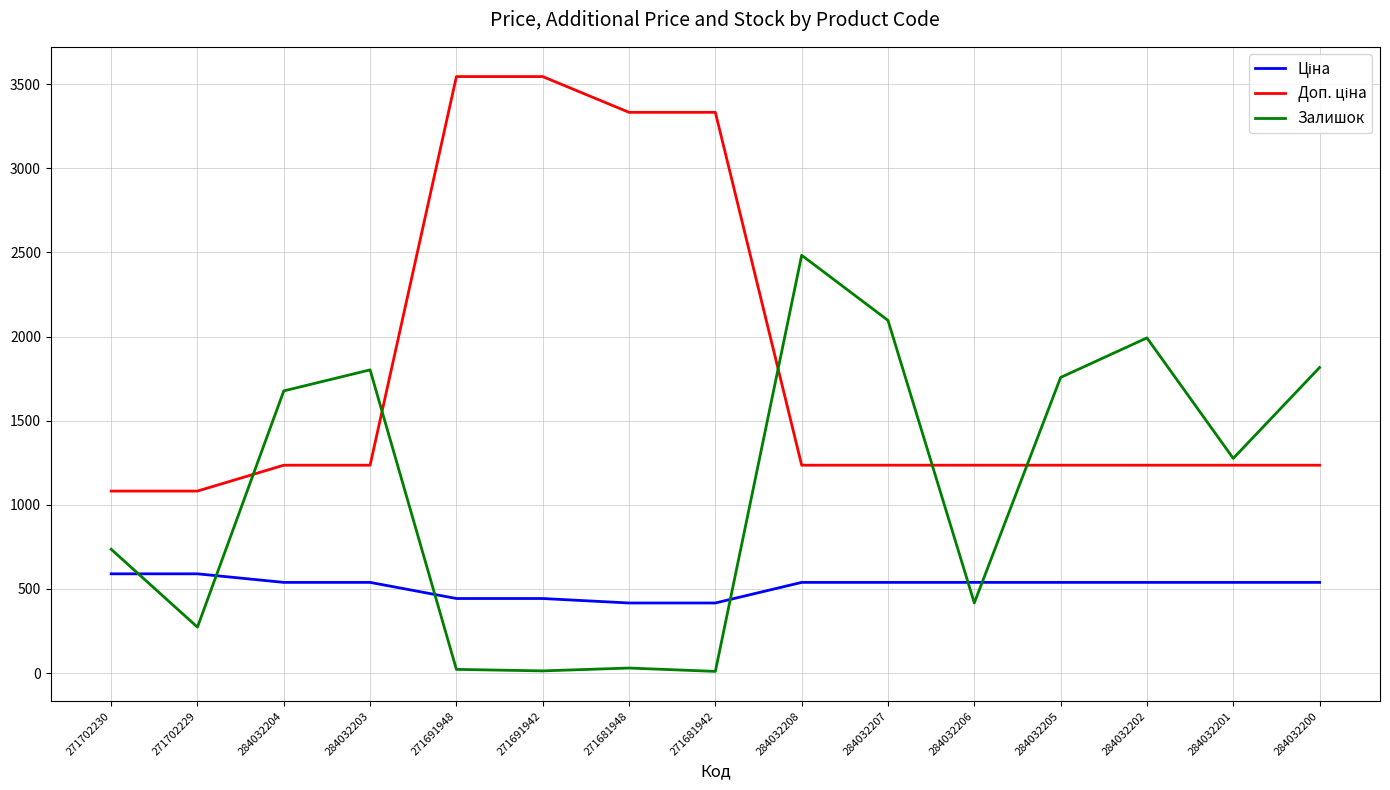

True or false: Залишок has a value of 3002.9 at 284032203.

False